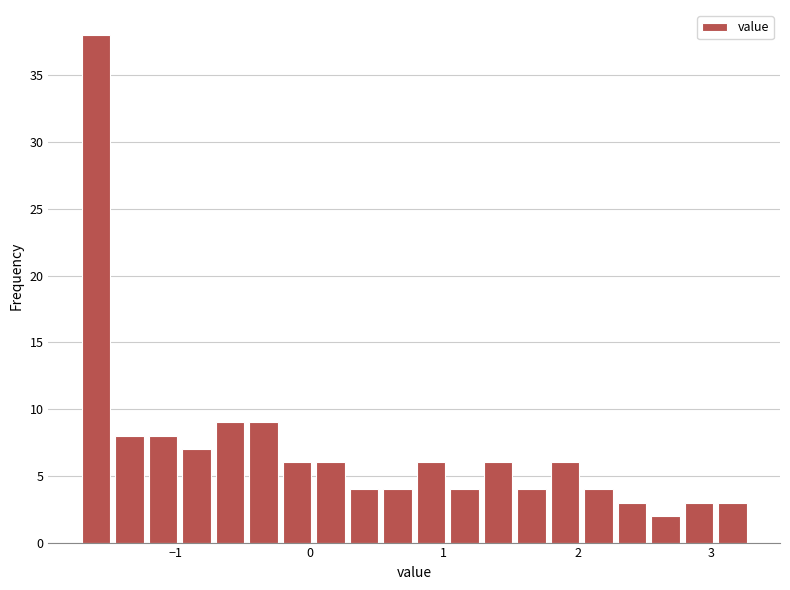

Read against the x-axis, roughly where is the centre of the tallest bar?

-1.6